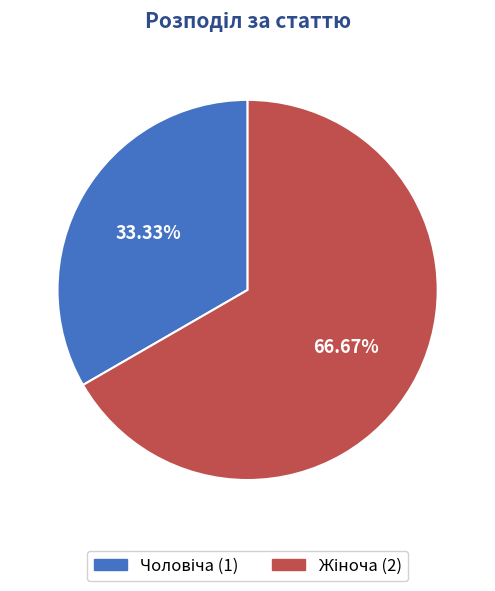

Is there a majority slice in this chart?

Yes